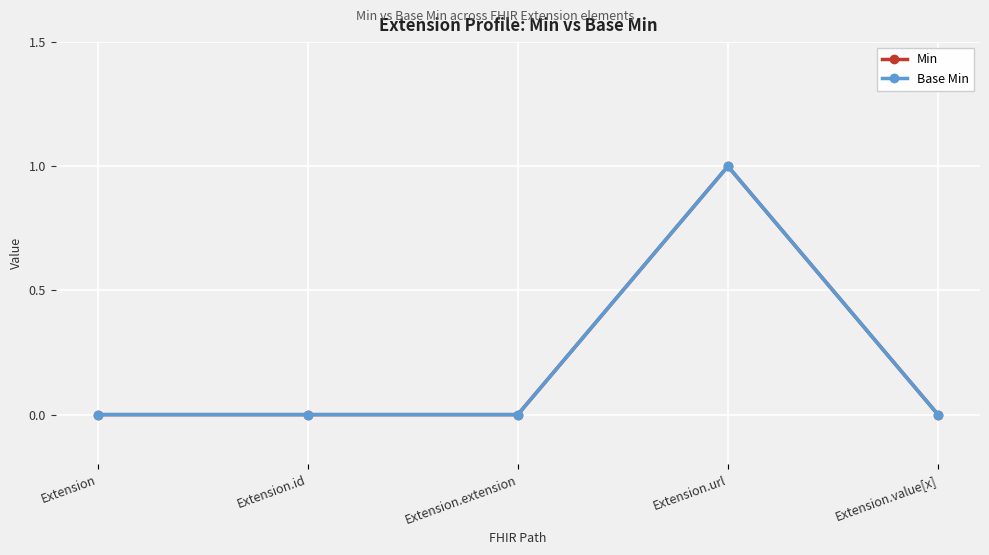

What is the label of the 1st point from the left?

Extension